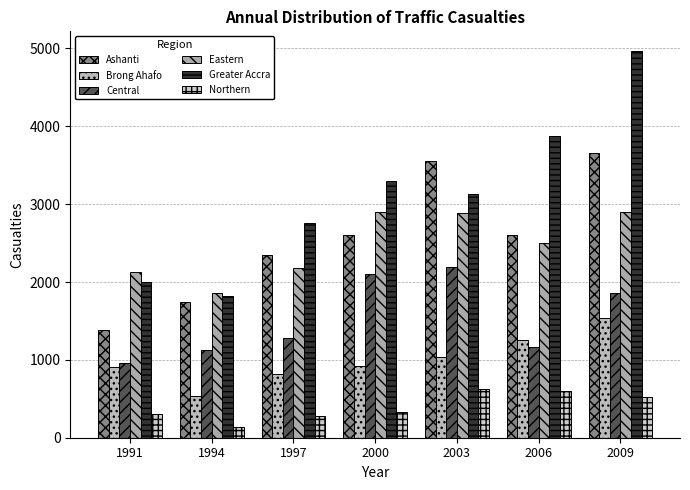

List the series in order of their peak value, highest first.

Greater Accra, Ashanti, Eastern, Central, Brong Ahafo, Northern